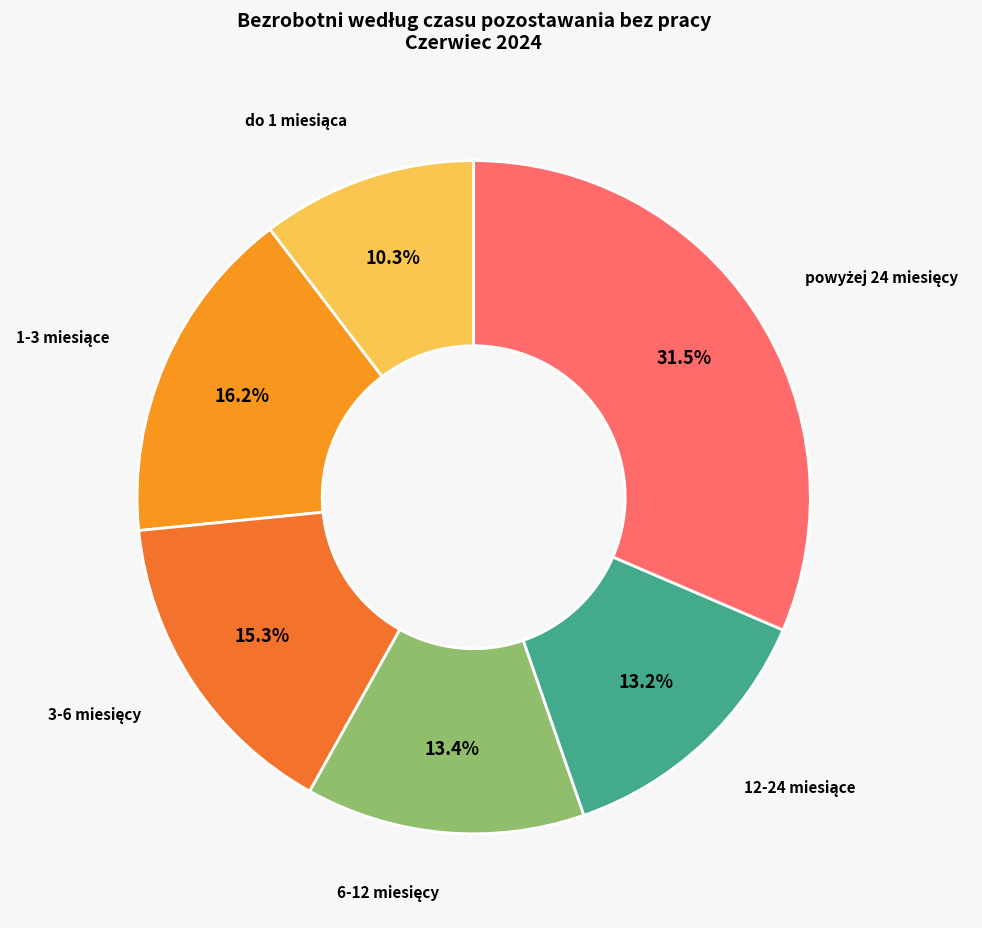

Is there a majority slice in this chart?

No